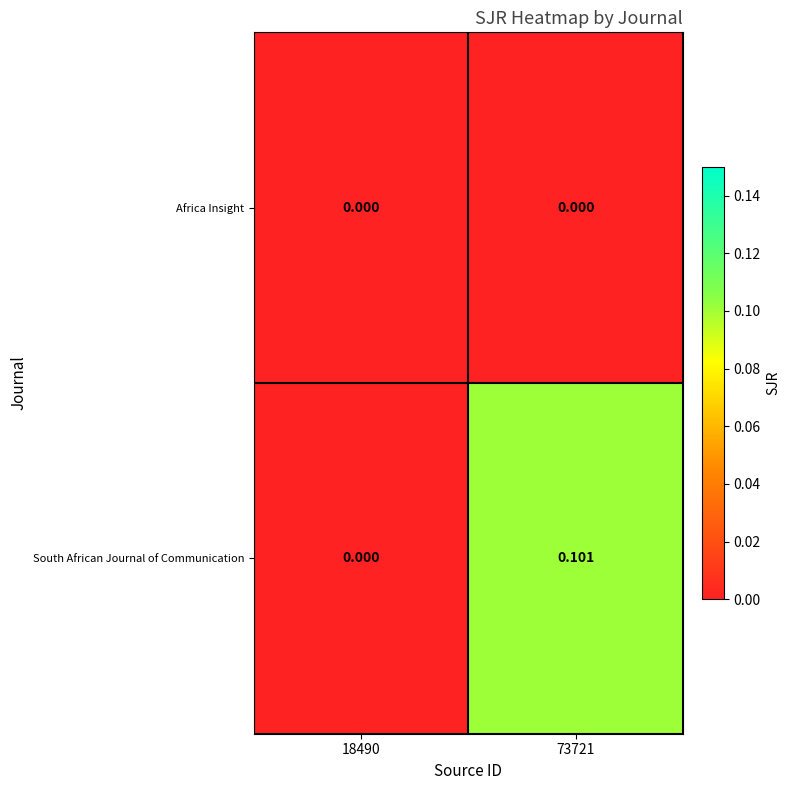

Rank the series by their maximum value, from lowest to highest.

Africa Insight, South African Journal of Communication